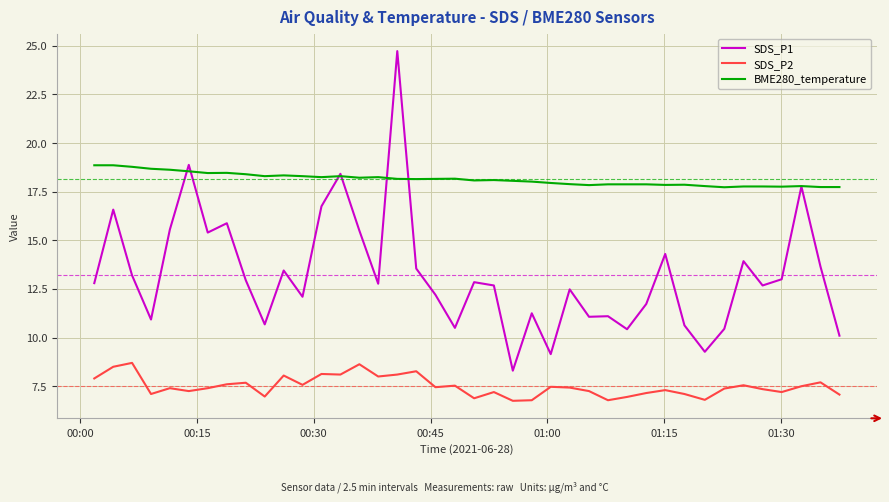

Rank the series by their maximum value, from highest to lowest.

SDS_P1, BME280_temperature, SDS_P2